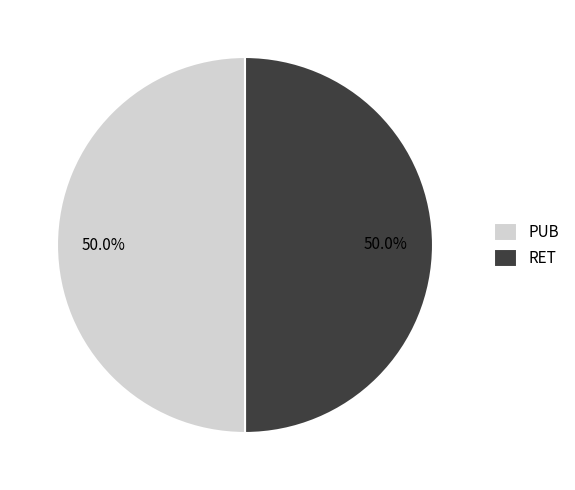

The PUB slice represents 50% of the pie. True or false?

True